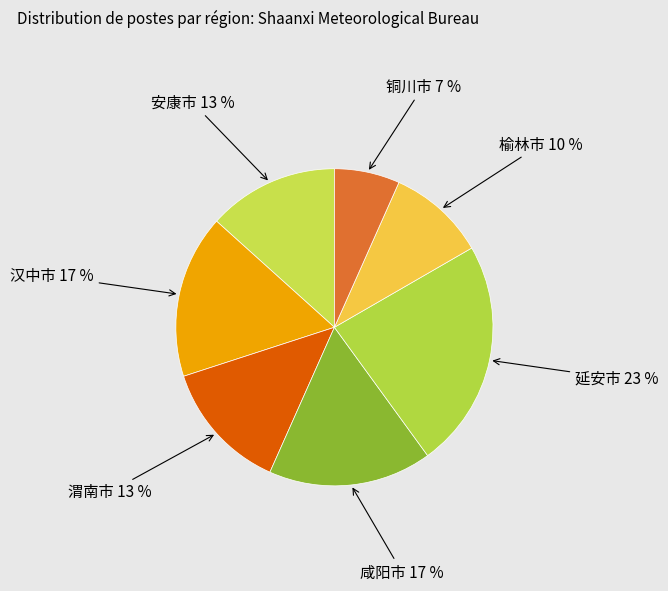

What is the ratio of the value at 榆林市 to the value at 延安市?

0.4